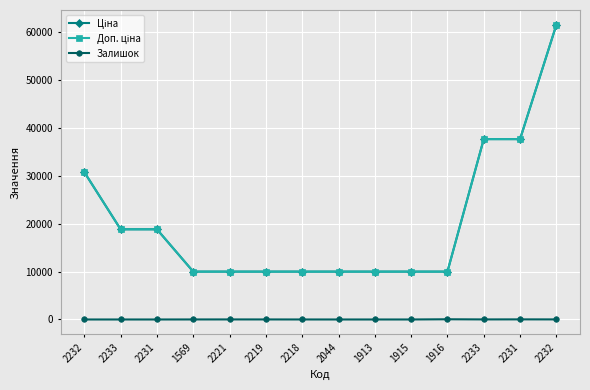

Reading right to left, what are all the values shown in this chart?

Ціна: 61434.3	37593.6	37593.6	9975.0	9975.0	9975.0	9975.0	9975.0	9975.0	9975.0	9975.0	18796.8	18796.8	30717.1
Доп. ціна: 61434.3	37593.6	37593.6	9975.0	9975.0	9975.0	9975.0	9975.0	9975.0	9975.0	9975.0	18796.8	18796.8	30717.1
Залишок: 16.0	23.0	13.0	45.0	1.0	0.0	0.0	3.0	9.0	11.0	7.0	0.0	0.0	0.0